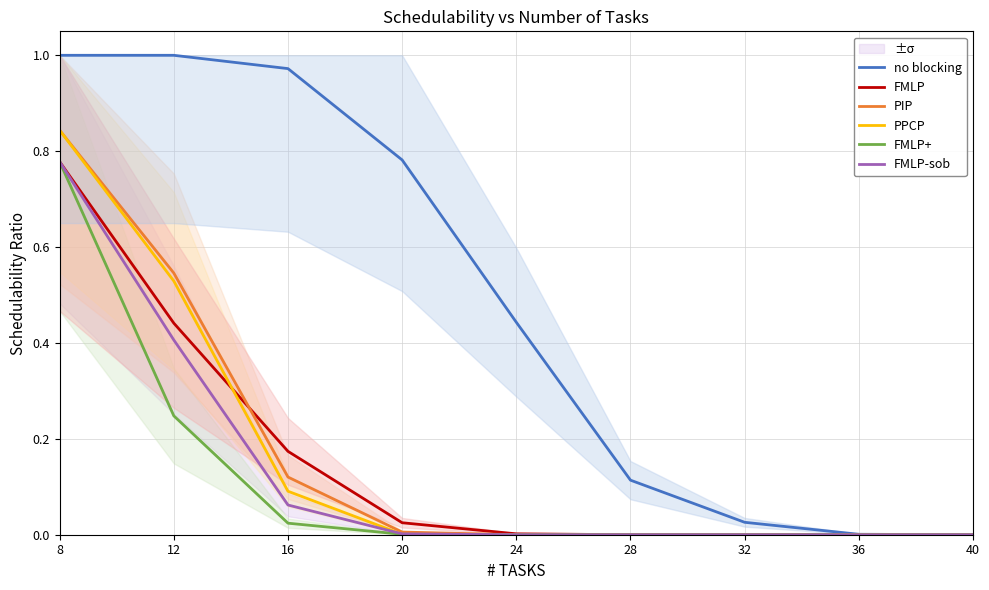

Is it true that FMLP+ equals 1.2 at 8?

False